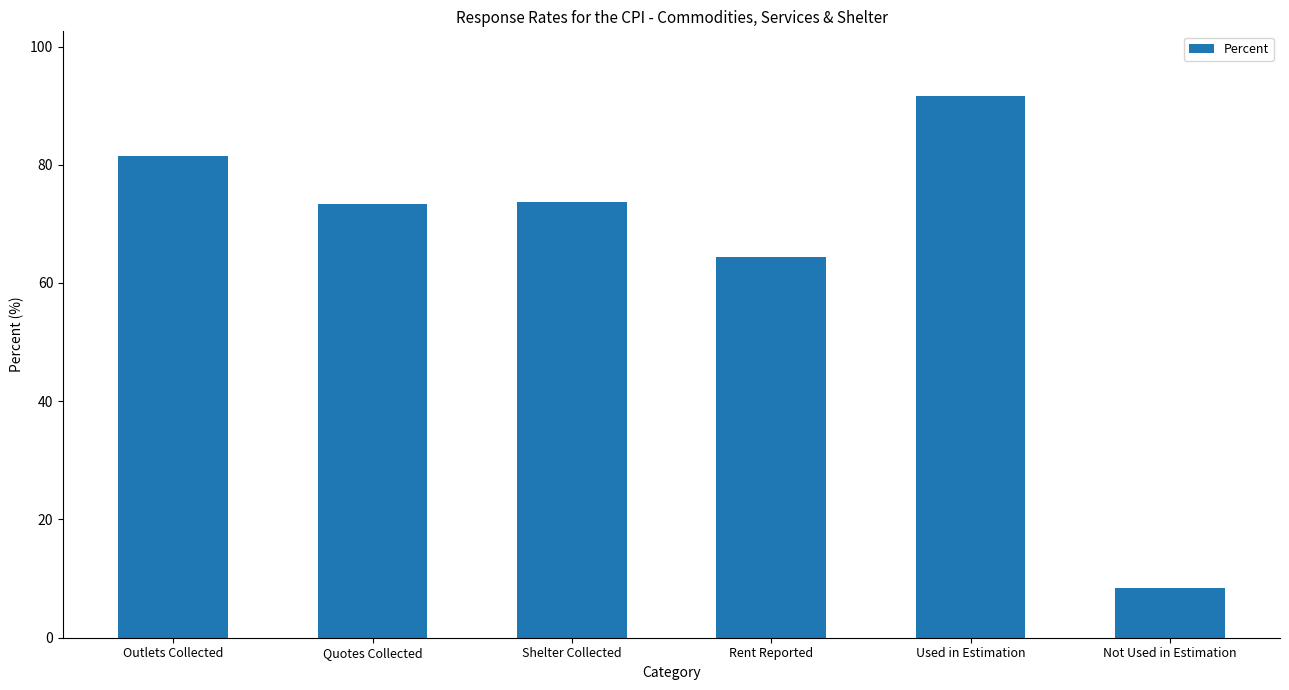

What is the label of the 2nd bar from the left?

Quotes Collected